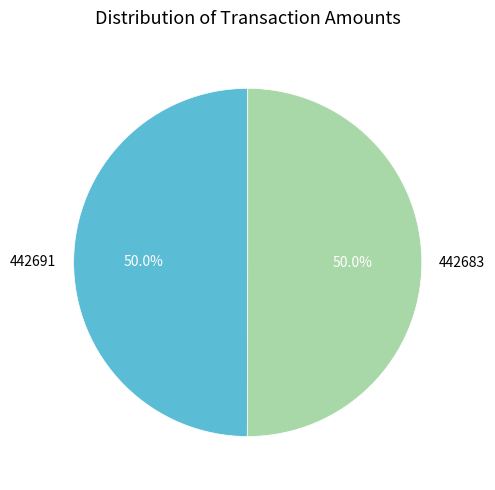

The 442691 slice represents 62% of the pie. True or false?

False